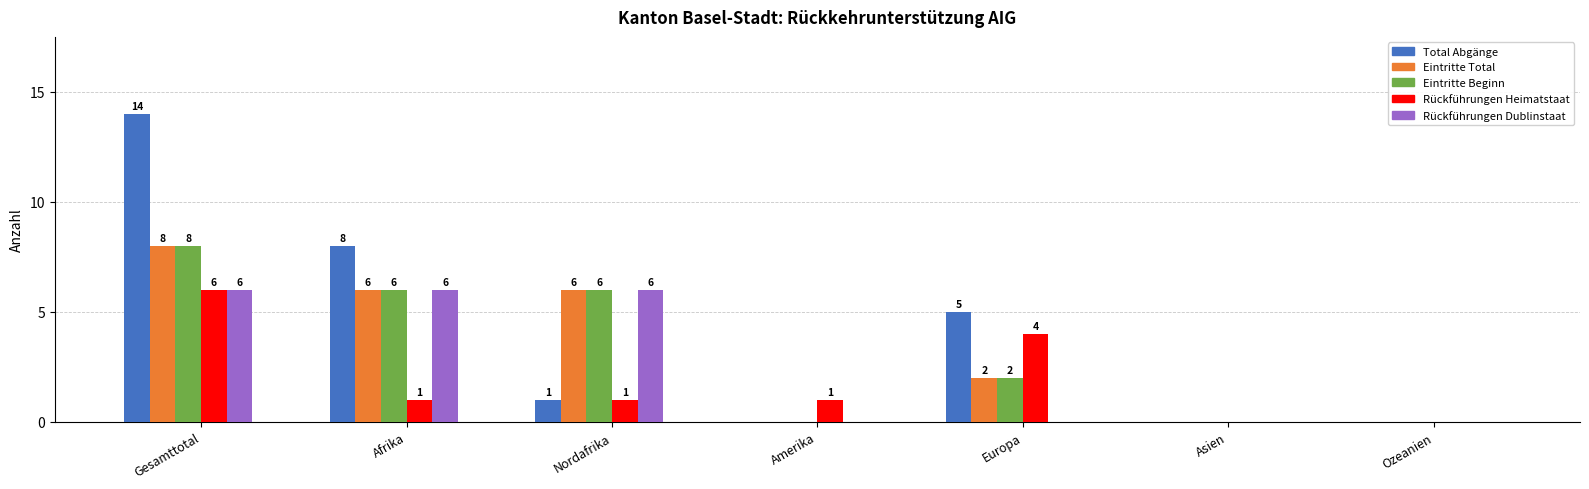

What are all the series names shown in the legend?

Total Abgänge, Eintritte Total, Eintritte Beginn, Rückführungen Heimatstaat, Rückführungen Dublinstaat